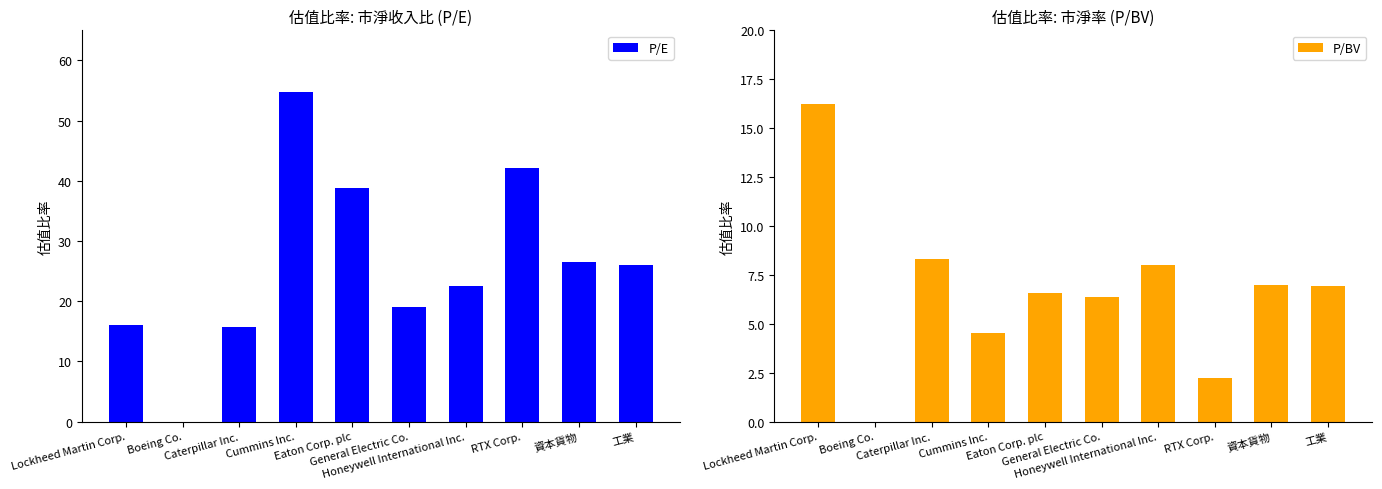

What is the average value of the P/E series?

26.1